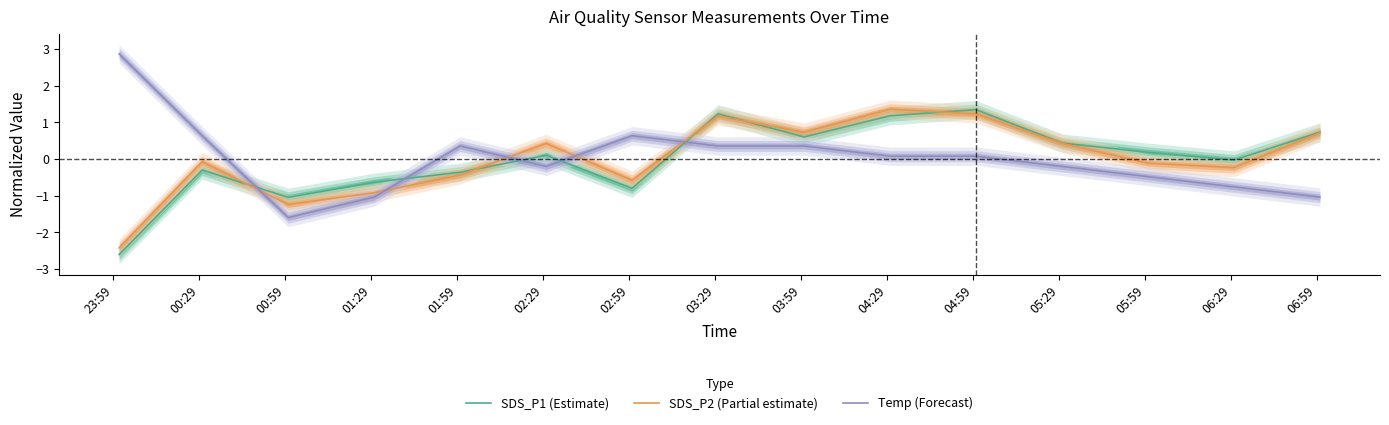

What is the total value across all series at 00:59?

-3.9